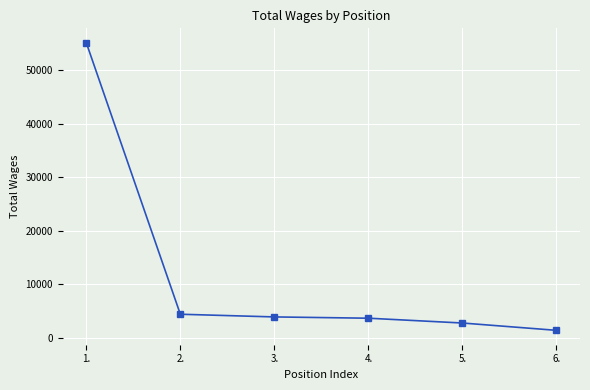

Is it true that the value at 4. is 3642?

True